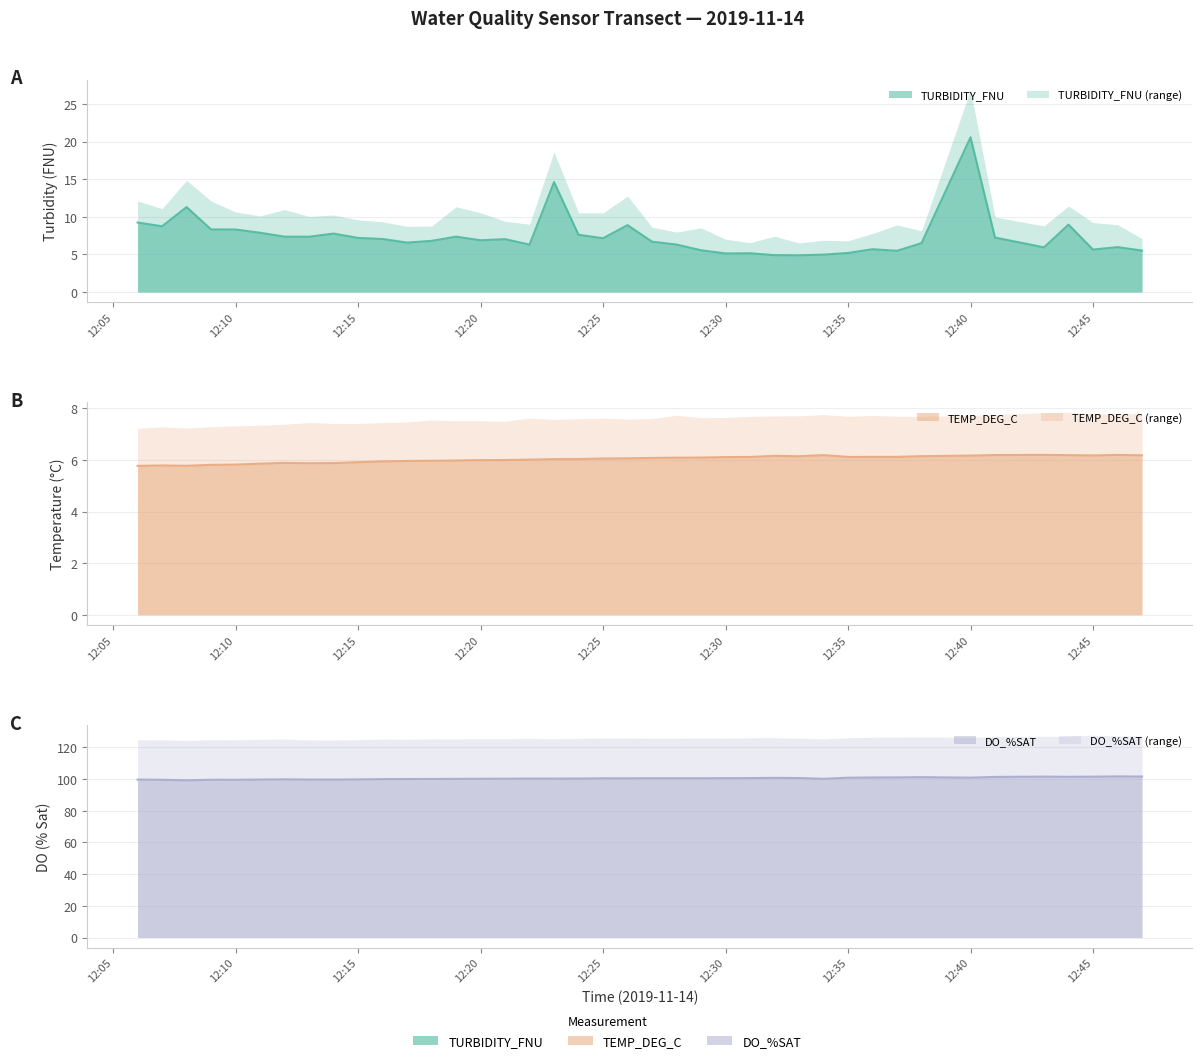

What is the label of the 27th point from the left?

2019-11-14 12:32:00